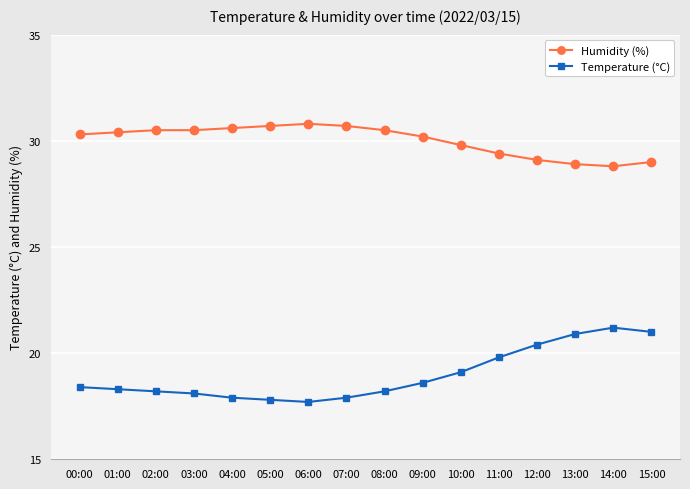

True or false: Humidity (%) has more than 0 points higher than both neighbors.

True